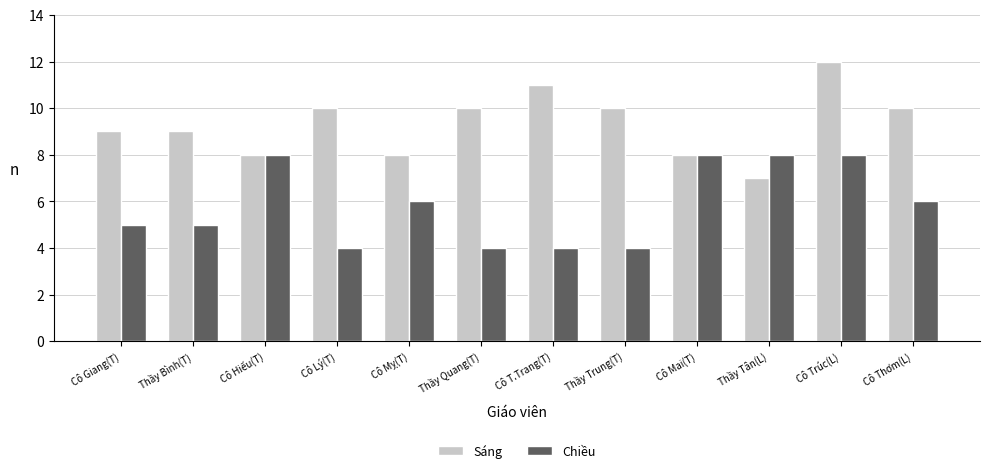

How many groups of bars are there?

12